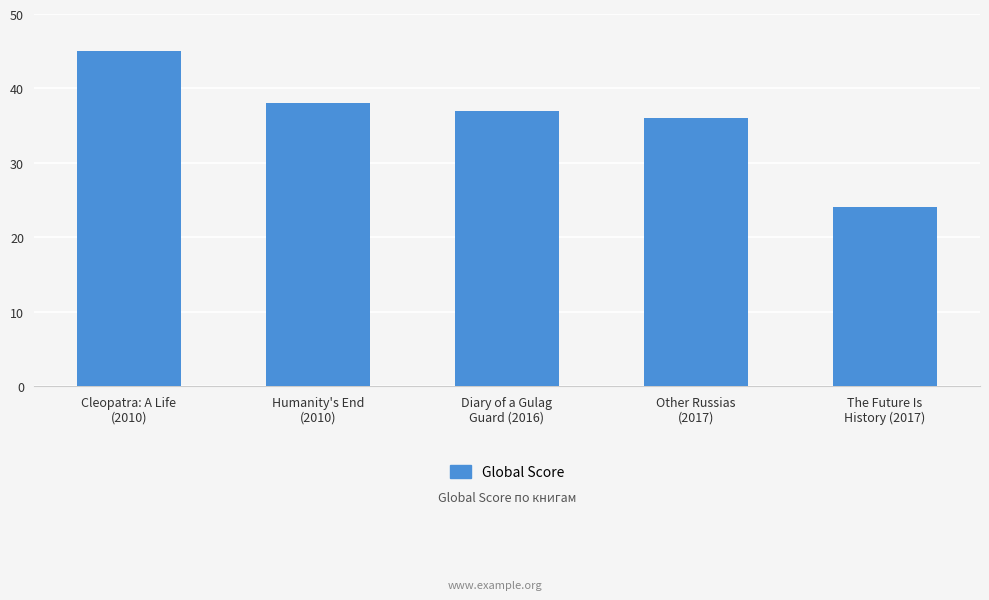

How many values are below 37?

2